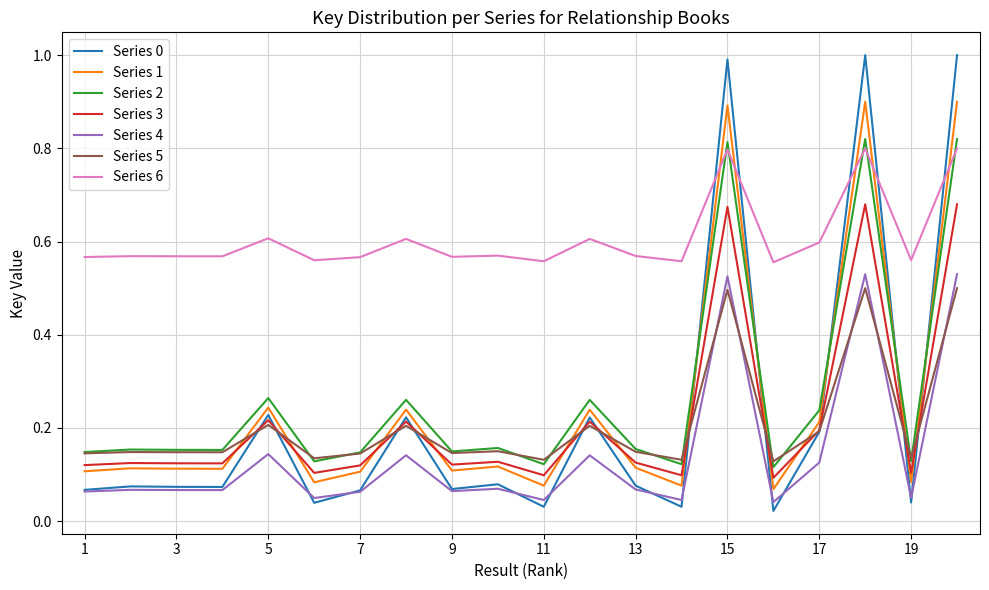

Which series has the largest total across all categories?

Series 6